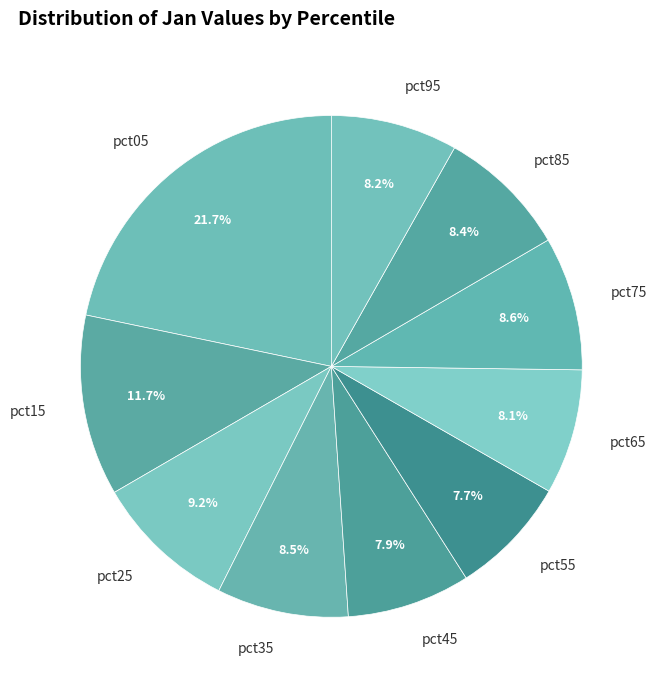

How many slices are in this pie chart?

10